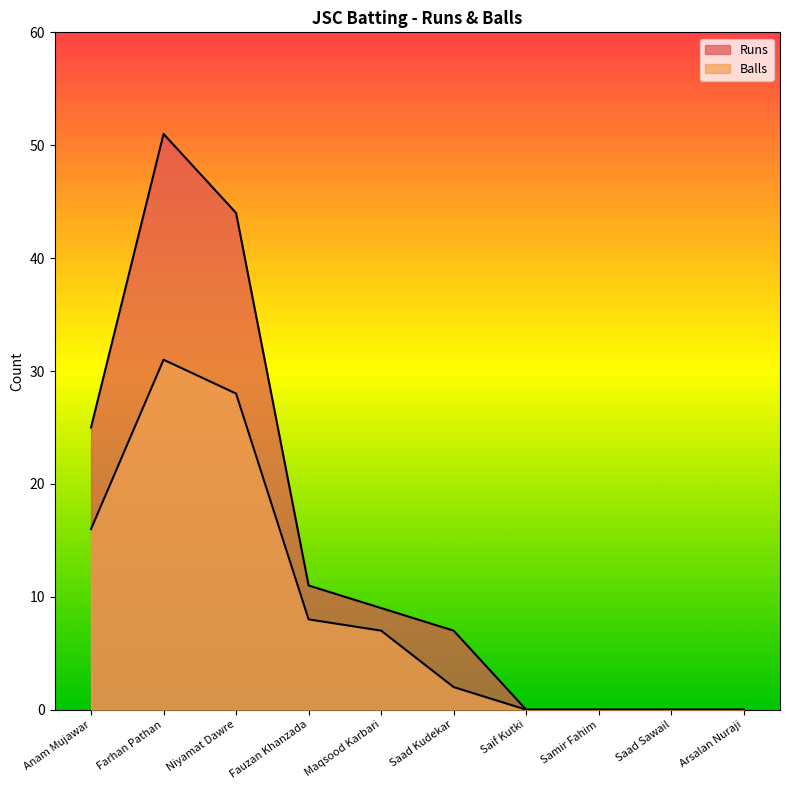

How many values in the Balls series are below 7?

5